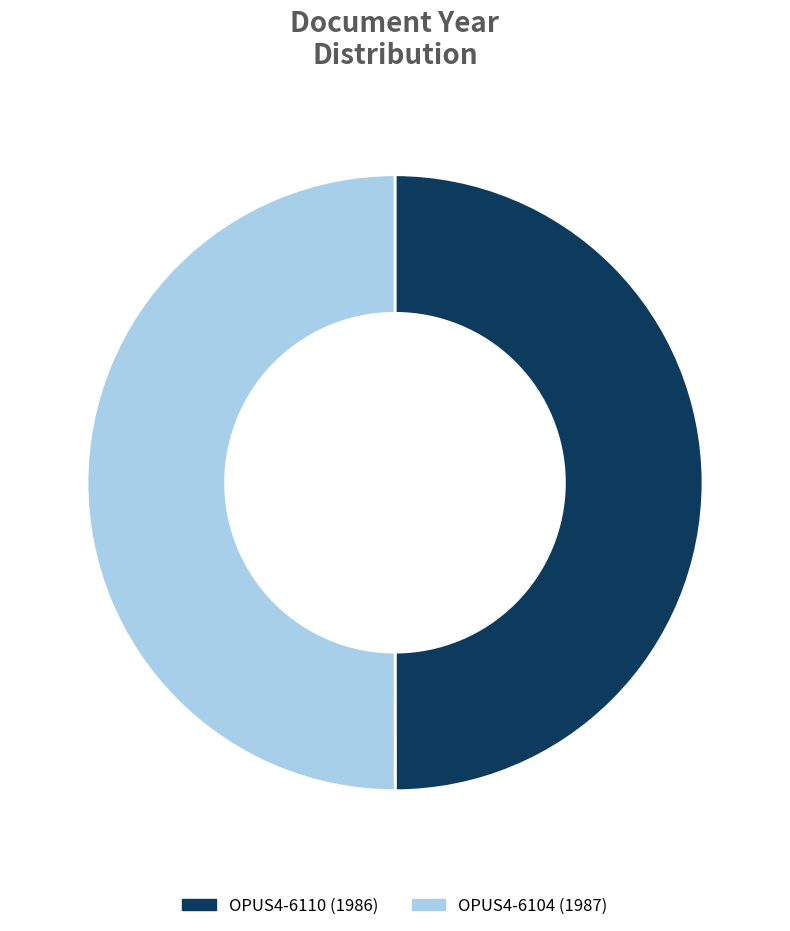

True or false: OPUS4-6104 accounts for 50% of the total.

True